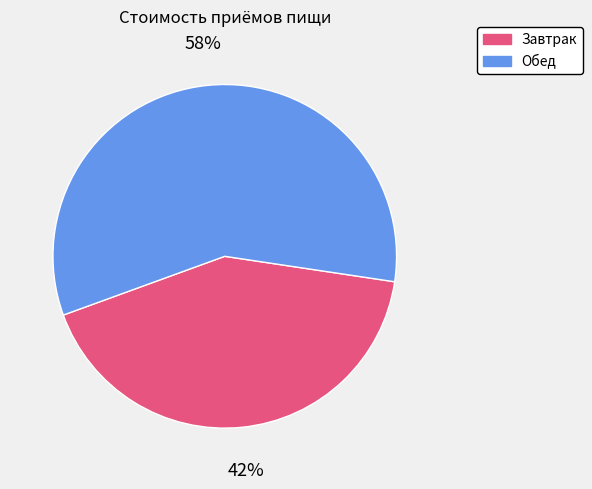

Combined, do Завтрак and Обед account for over 50%?

Yes